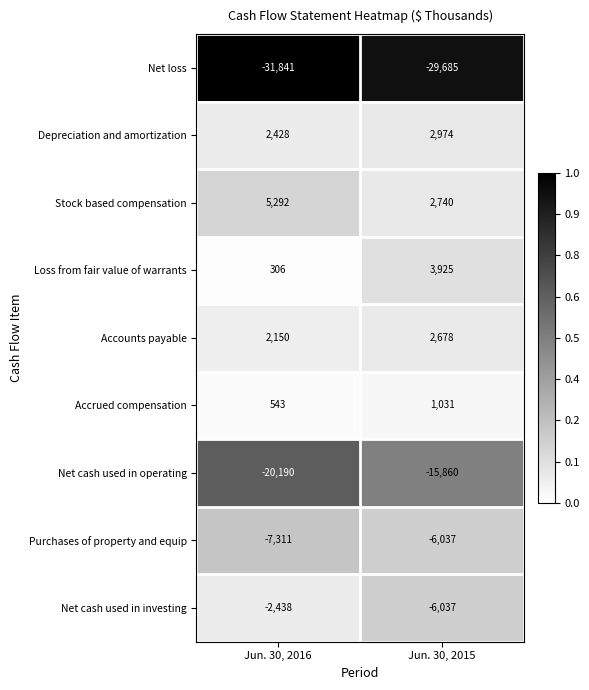

Which series has the largest total across all categories?

Stock based compensation